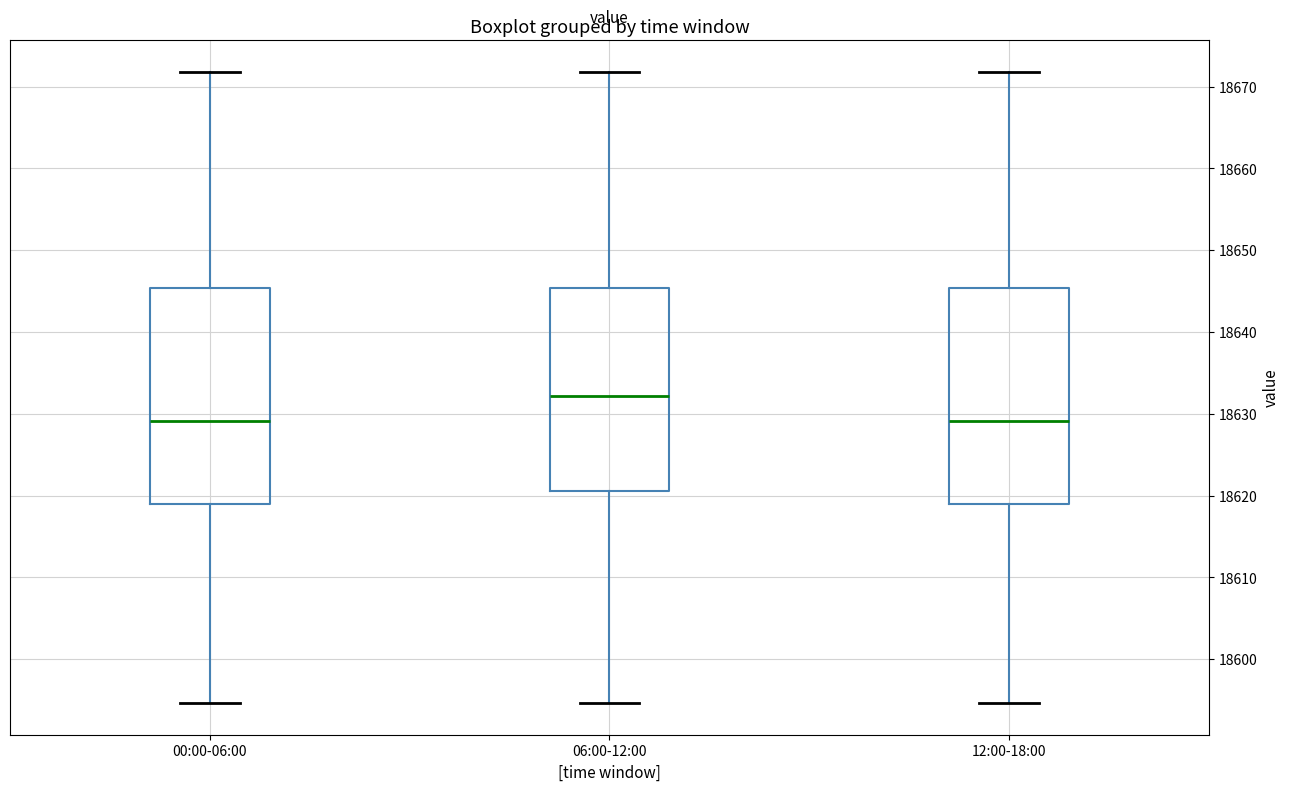

Reading left to right, read every box against the y-axis: the position of its median line, the range the box covers, and the ends of its whiskers. The values are not printed on the chart, so give them approximately, as read against the axis.

00:00-06:00: median 18629, box 18619 to 18645, whiskers 18595 to 18672
06:00-12:00: median 18632, box 18621 to 18645, whiskers 18595 to 18672
12:00-18:00: median 18629, box 18619 to 18645, whiskers 18595 to 18672